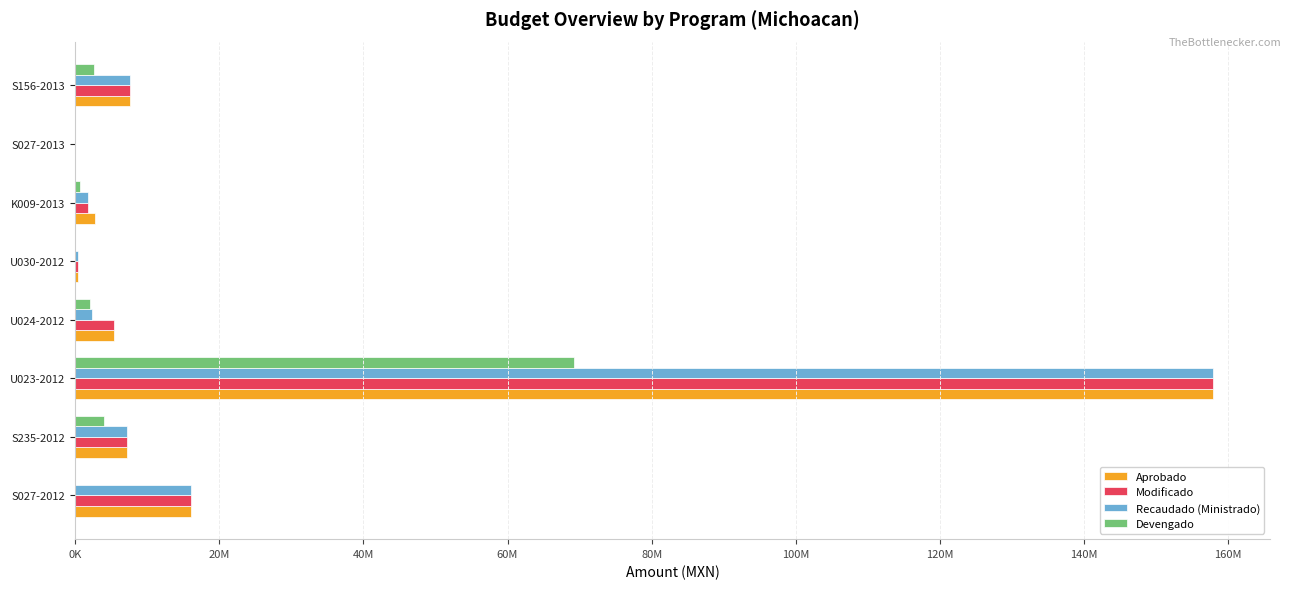

What is the maximum value shown in the chart?

157887569.9